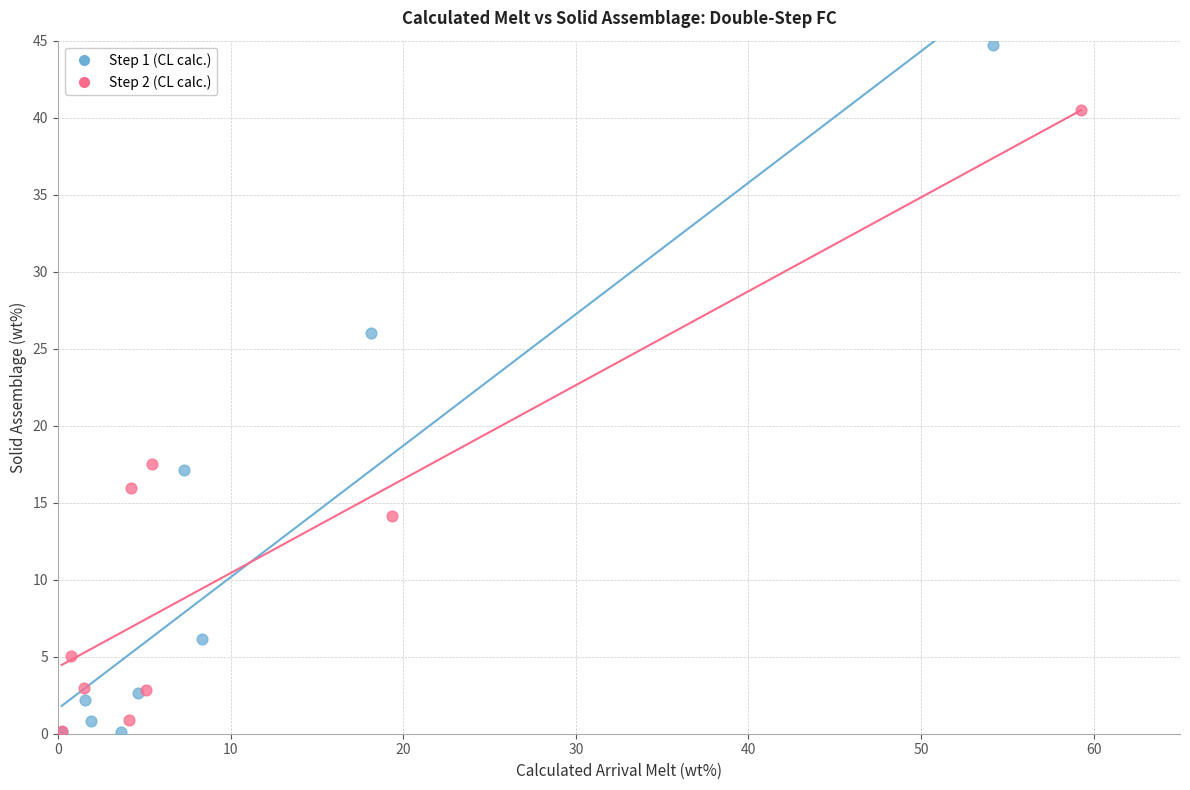

What are all the series names shown in the legend?

Step 1 (CL calc.), Step 2 (CL calc.)